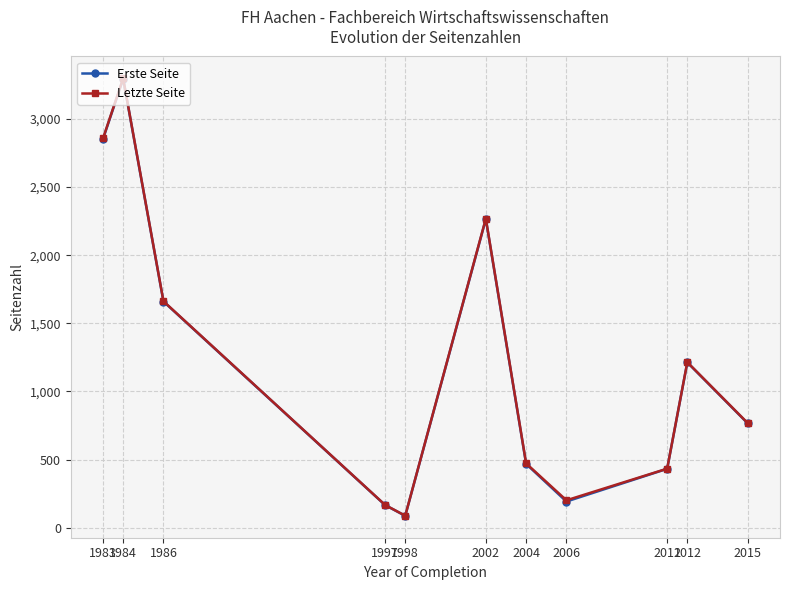

How many interior local valleys does the Erste Seite series have?

2